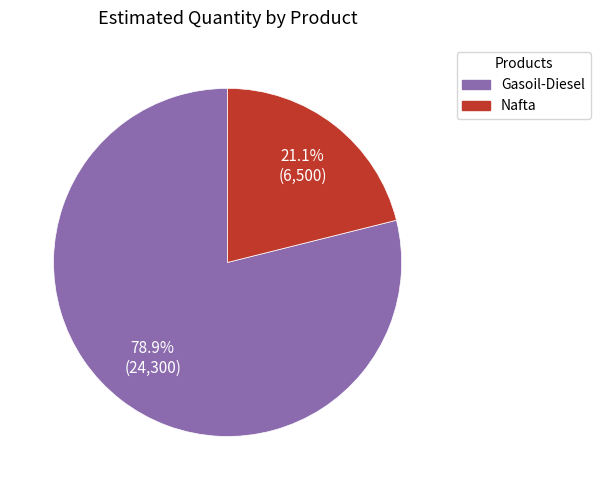

What is the ratio of the value at Nafta to the value at Gasoil-Diesel?

0.3